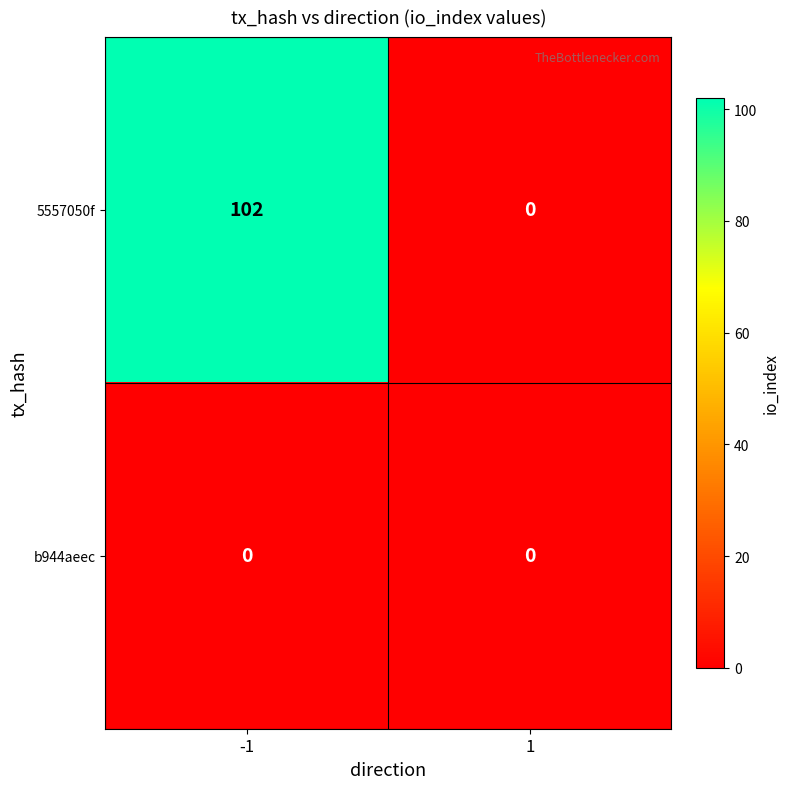

Rank the series by their average value, from lowest to highest.

b944aeec, 5557050f